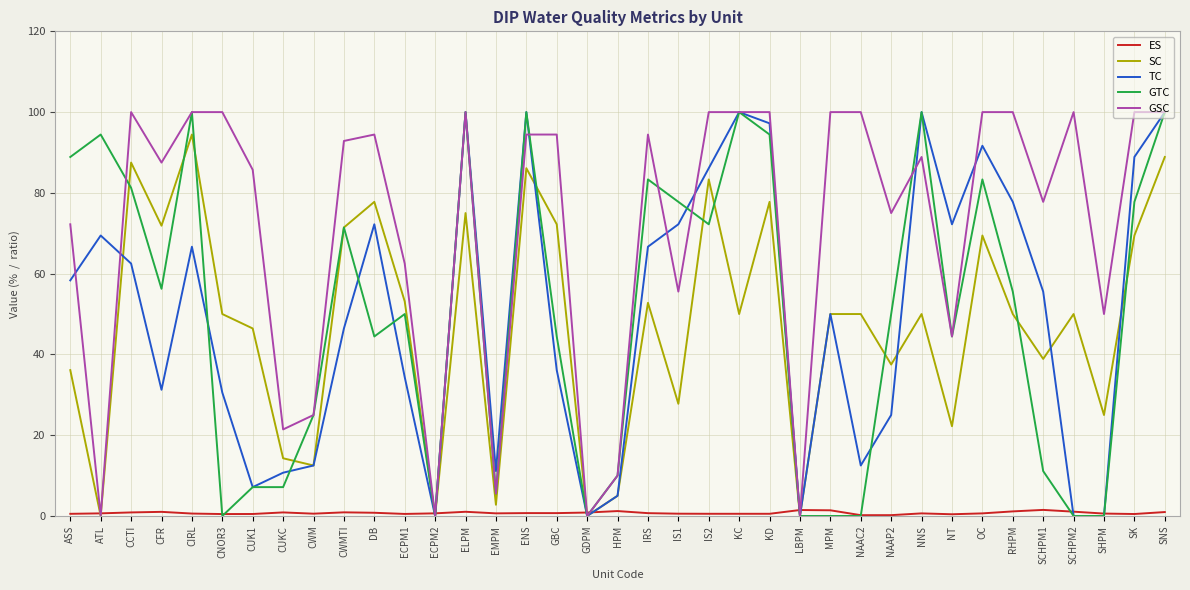

Between CUK1 and IS1, which series saw the biggest shift?

GTC